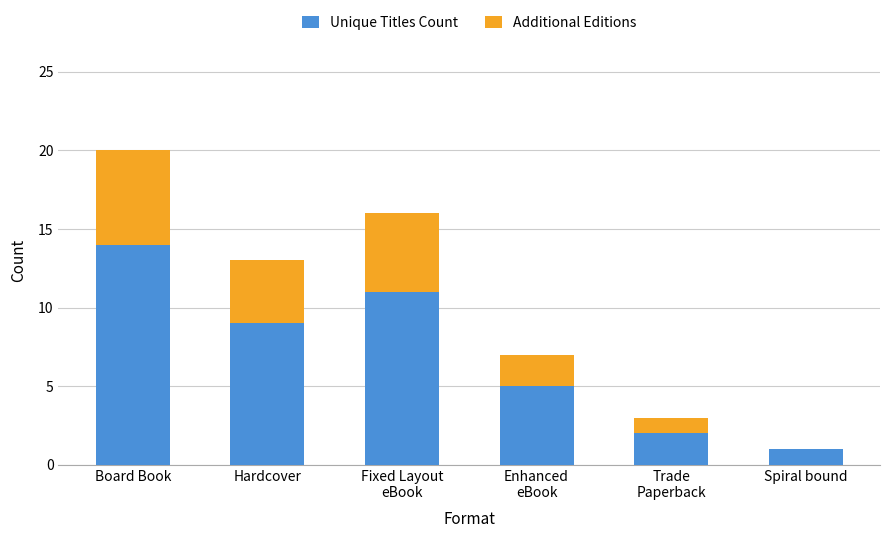

Which category has the highest value in the Unique Titles Count series?

Board Book